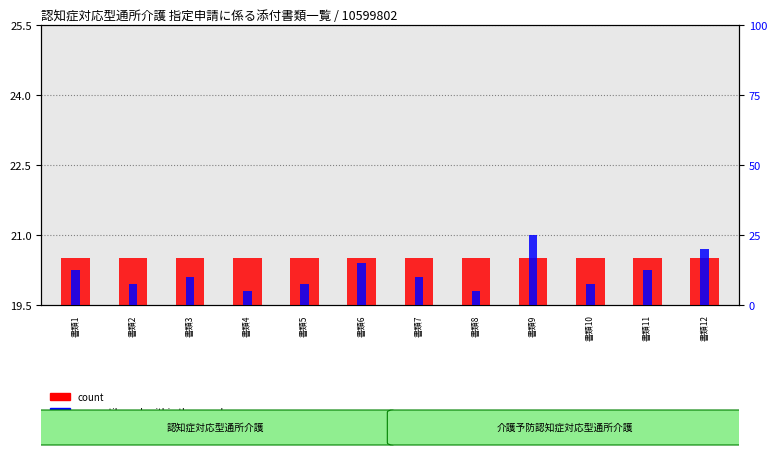

How many bars are there in total?

24